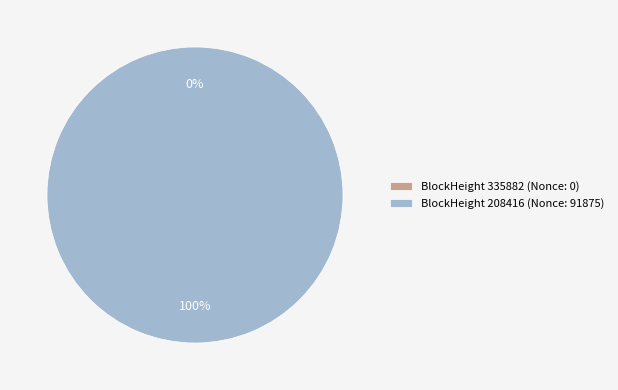

How many segments does this pie chart have?

2